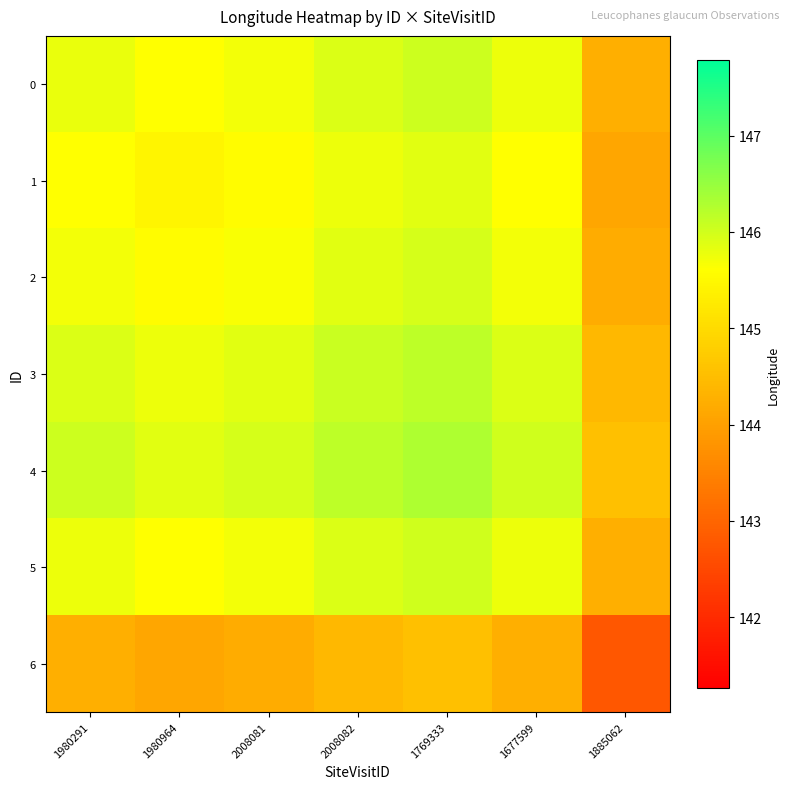

At which category is the sum across all series the highest?

1769333